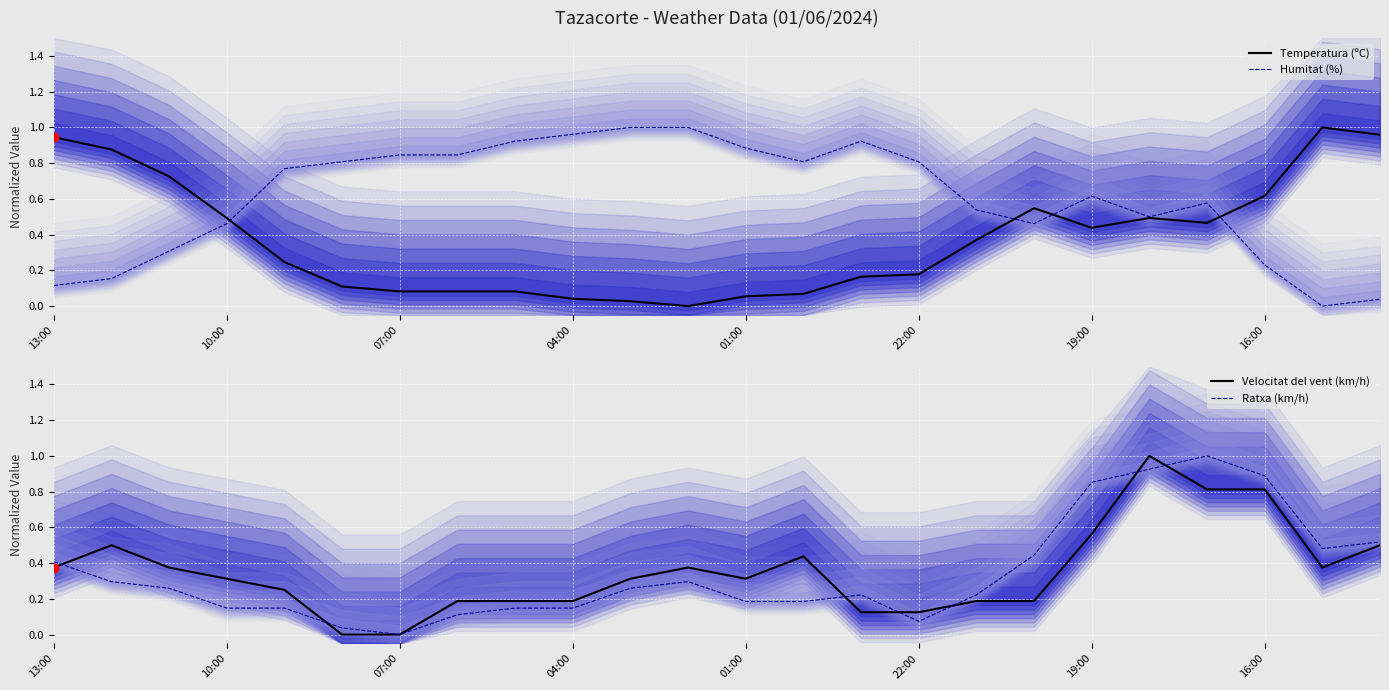

What is the sum of the Temperatura (ºC) values at 11 and 13?

0.1